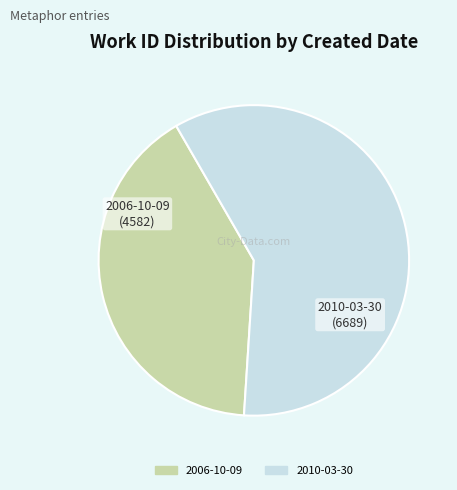

What is the smallest slice in the pie chart?

2006-10-09